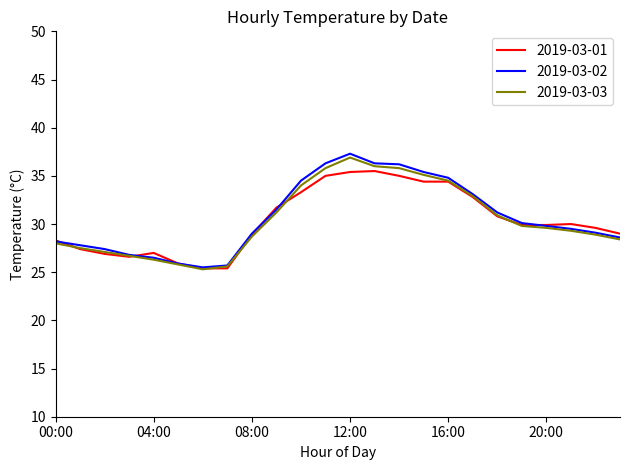

Which series has the largest range (max minus min)?

2019-03-02